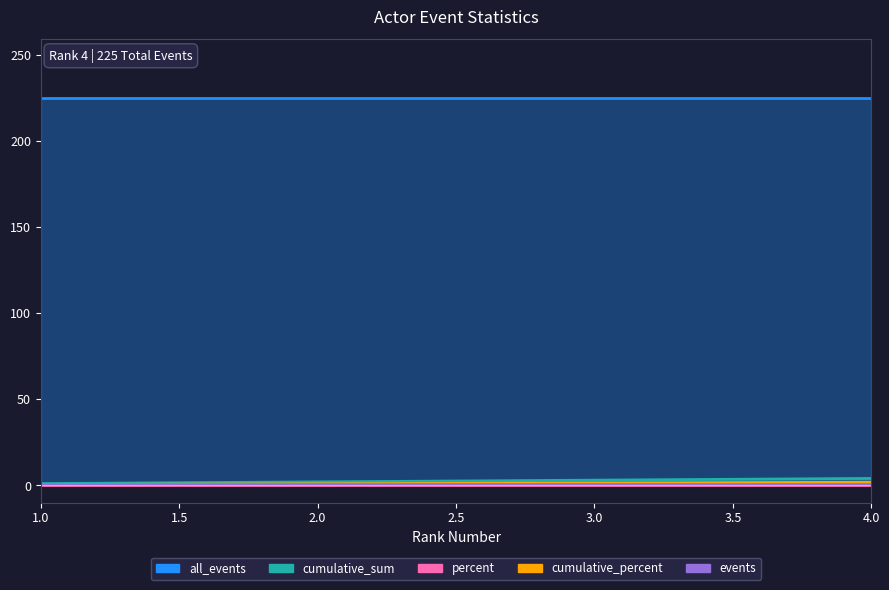

At how many categories does at least one series exceed 113?

4